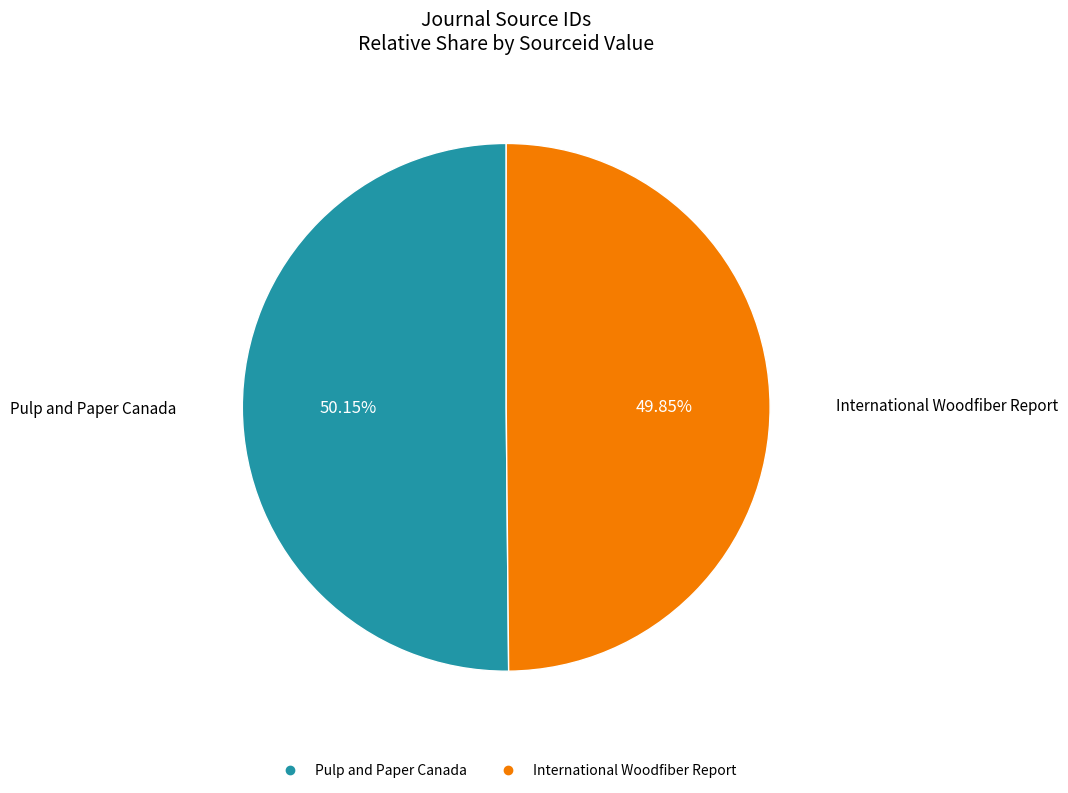

Is it true that International Woodfiber Report is 50% of the pie?

True